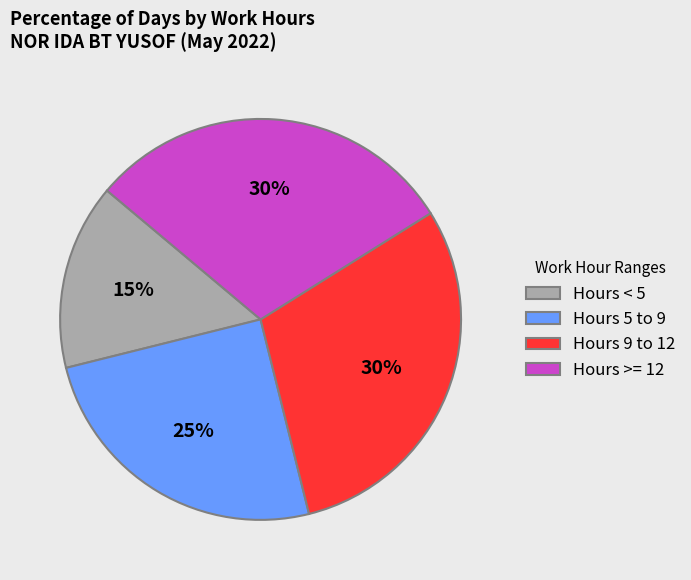

How many segments does this pie chart have?

4